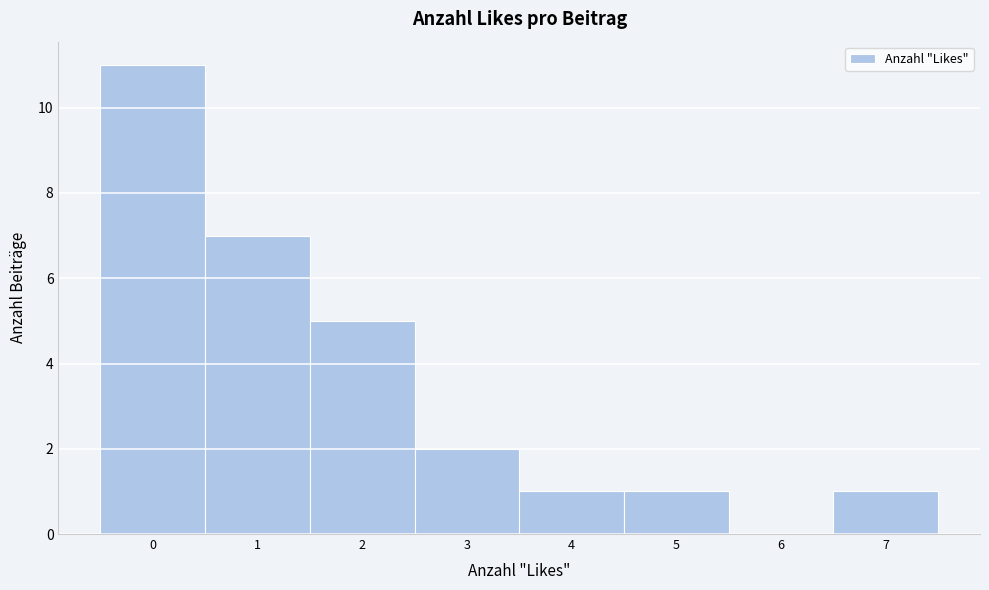

Which range on the x-axis has the tallest bar?

-0.5 to 0.5